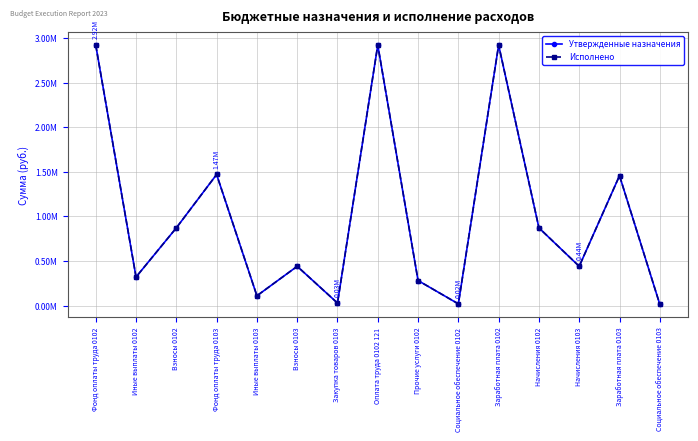

Is this an area chart (filled region under the line)?

No